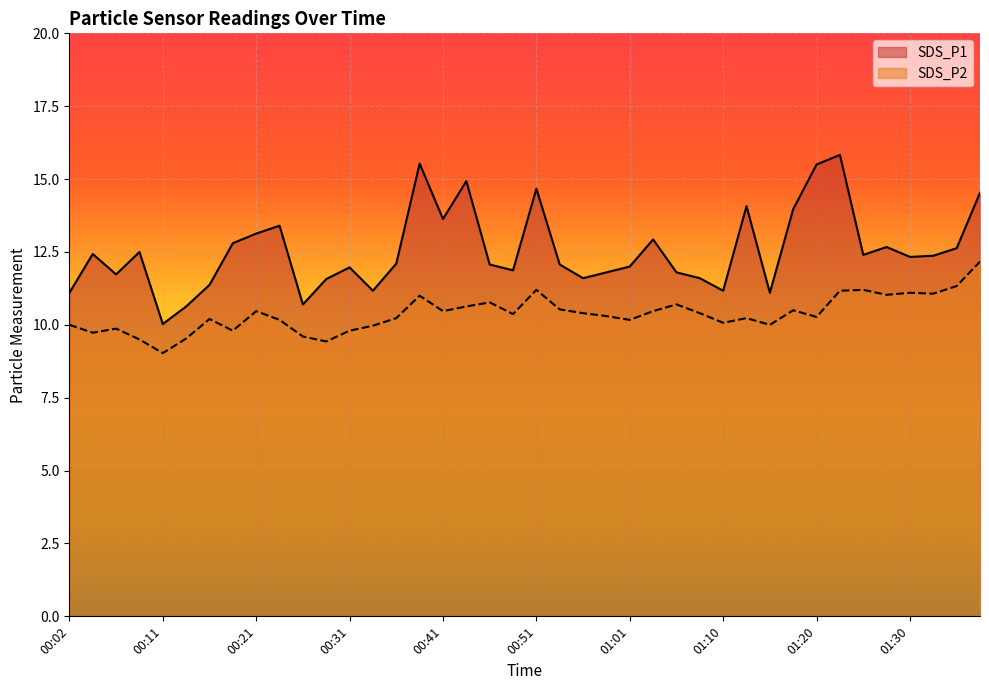

At which category is the sum across all series the highest?

01:23